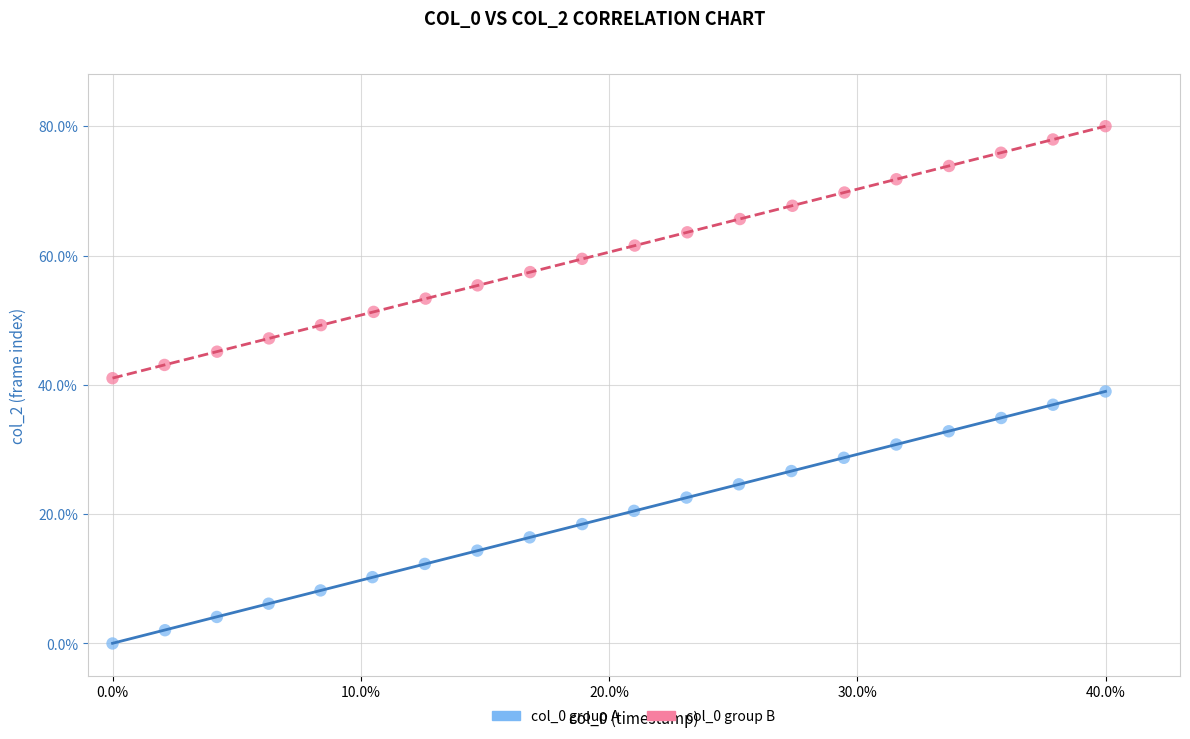

Which series reaches the minimum Y coordinate?

col_0 group A